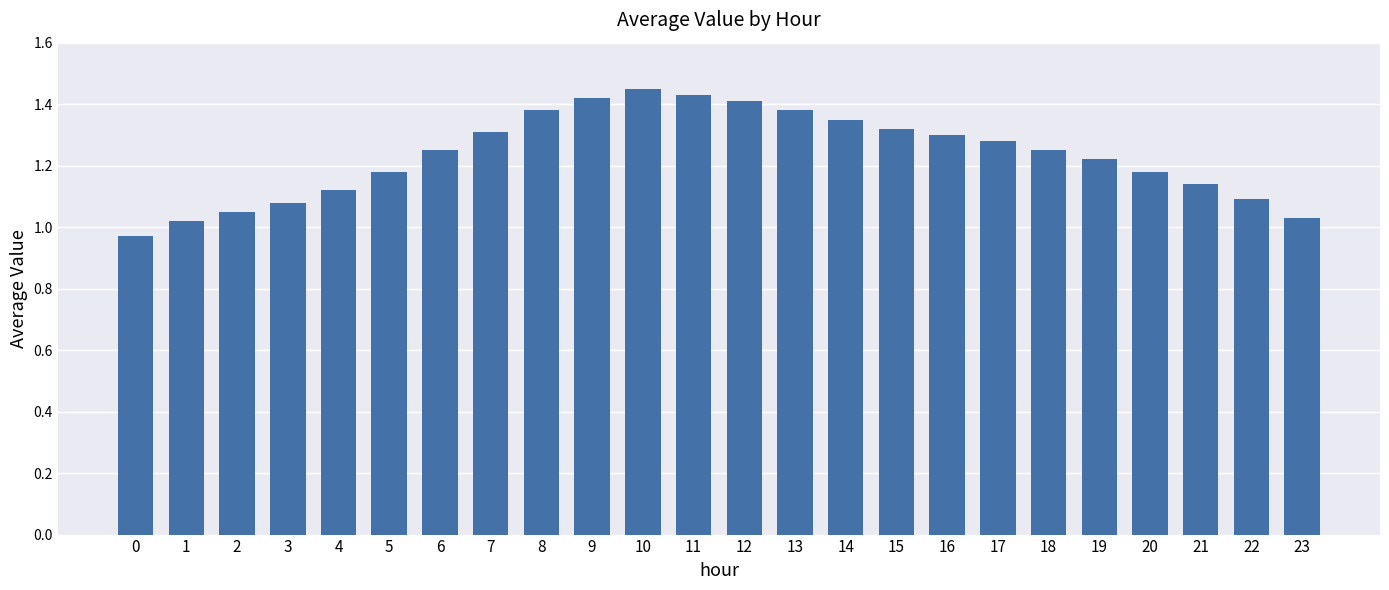

Does the chart contain any negative values?

No